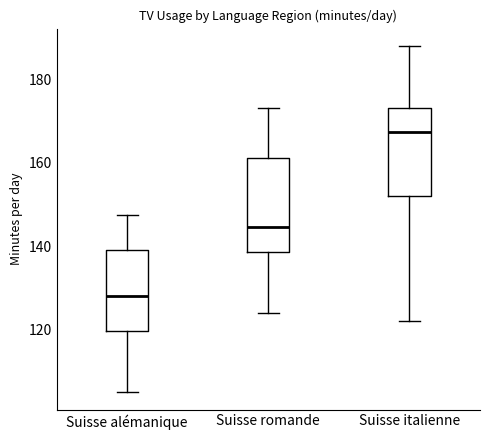

Where is the upper edge of the box for Suisse italienne on the y-axis? The values are not printed on the chart, so give them approximately, as read against the axis.

174